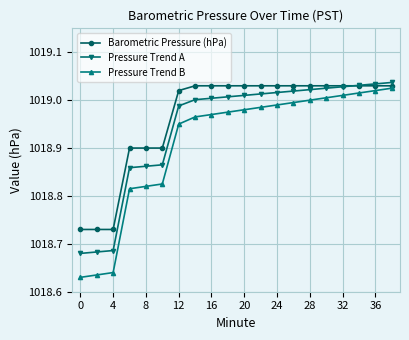

What is the difference between the maximum and second lowest values in the Pressure Trend B series?

0.4